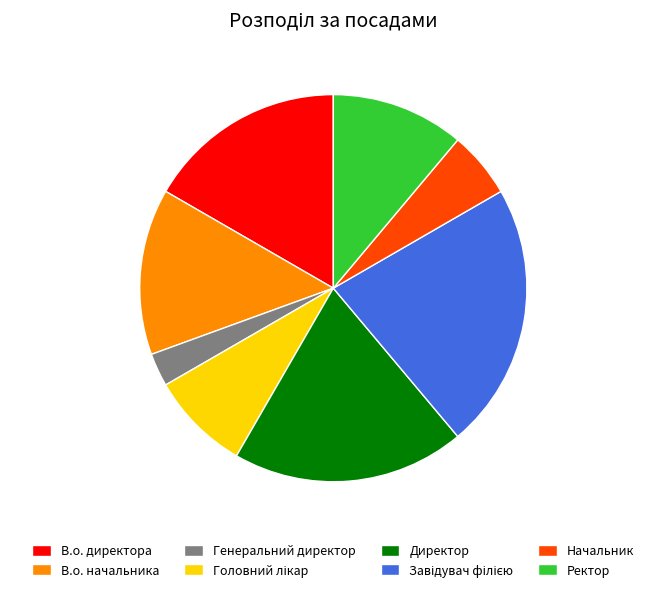

What is the smallest slice in the pie chart?

Генеральний директор